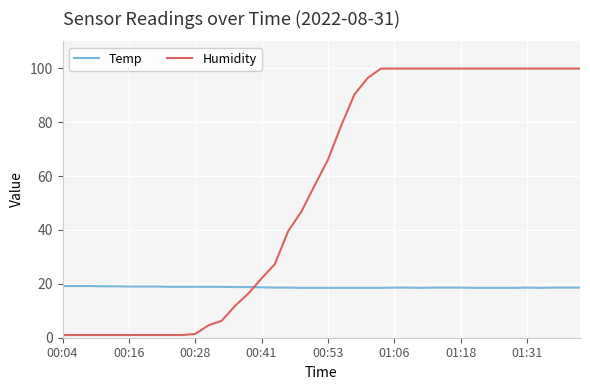

How many intersections are there between Humidity and Temp?

1